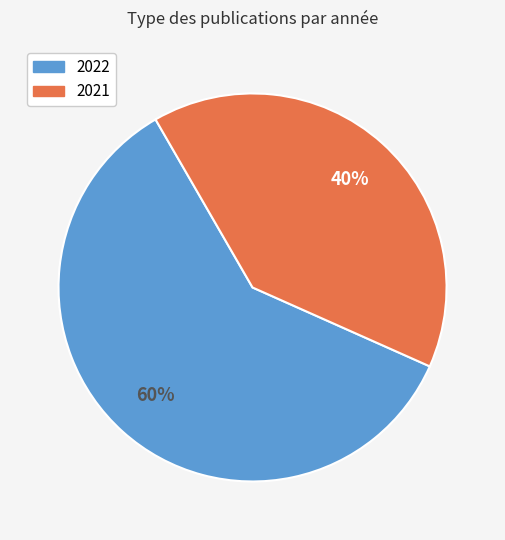

To the nearest percent, what portion does 2022 represent?

60%